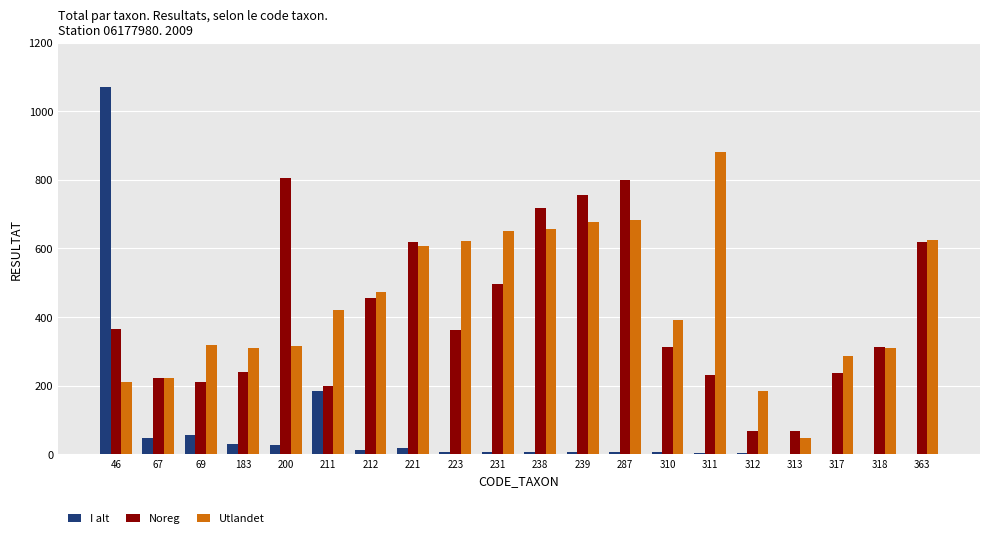

At which label is I alt closest to 535?

211